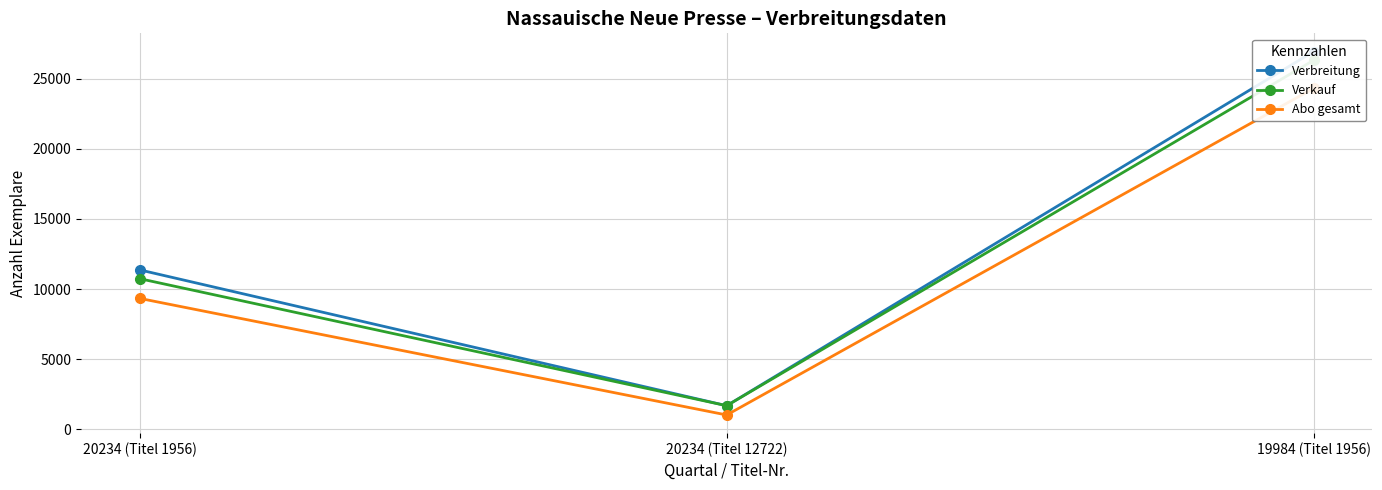

How many data points in Verkauf are less than 10740?

1